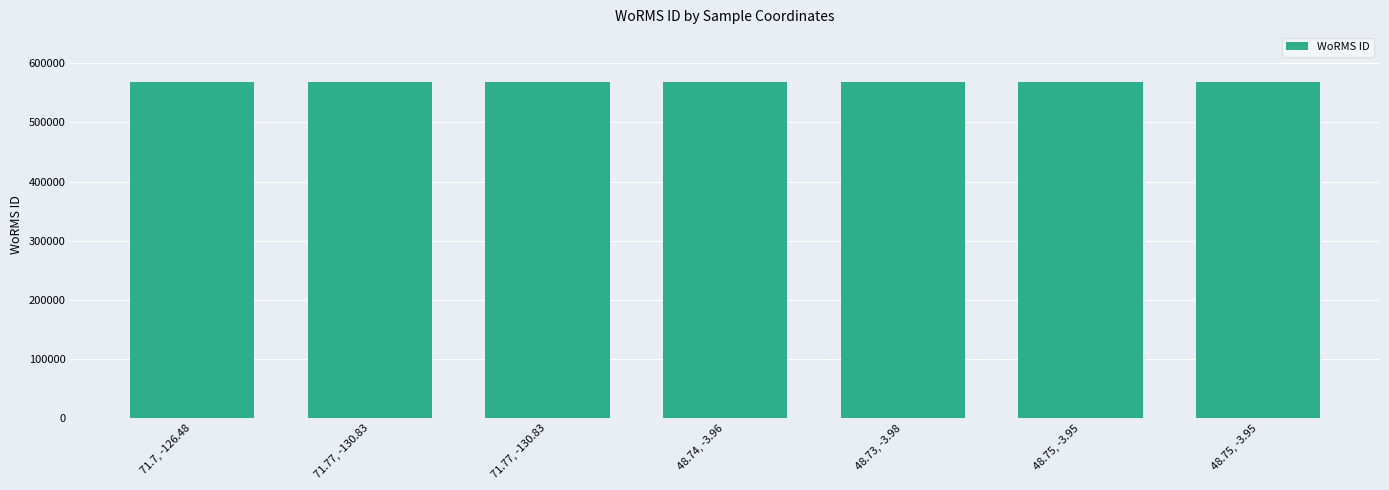

Rank the categories by value from lowest to highest.

71.7, -126.48, 71.77, -130.83, 71.77, -130.83, 48.75, -3.95, 48.75, -3.95, 48.74, -3.96, 48.73, -3.98